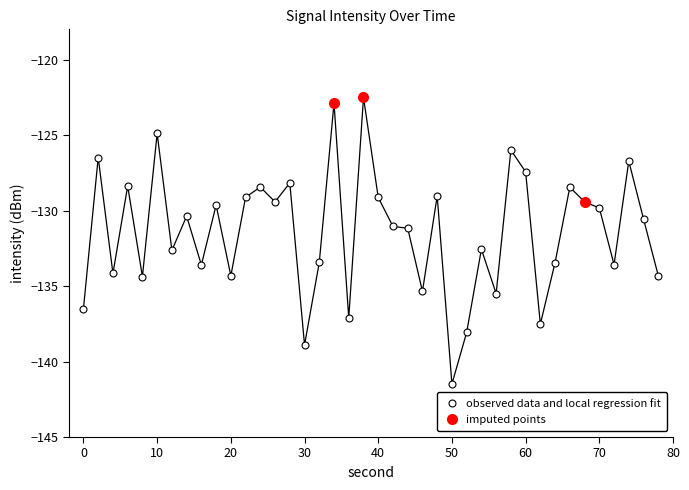

What is the value of the 23rd point from the left?

-131.2